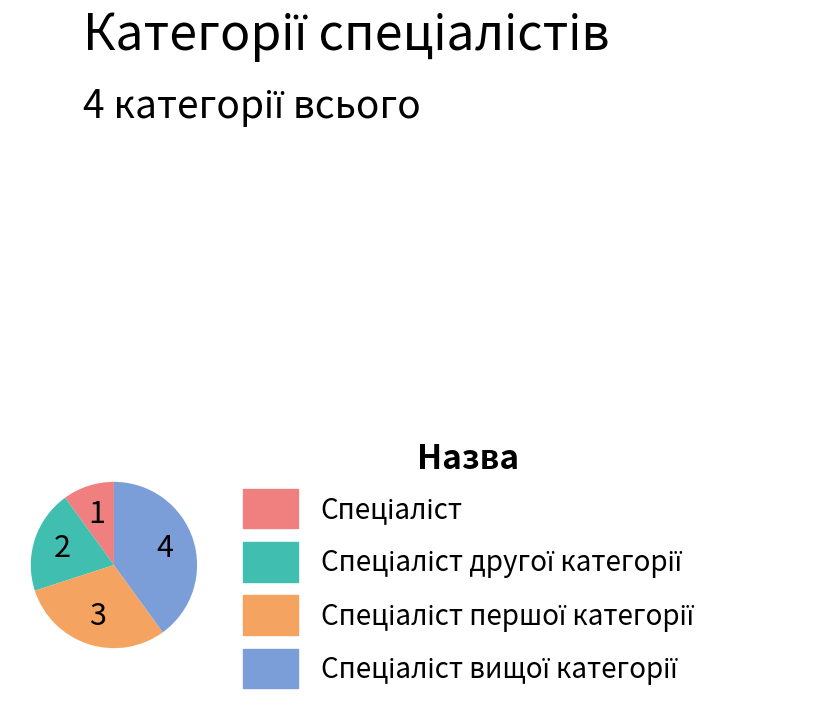

How many slices are in this pie chart?

4